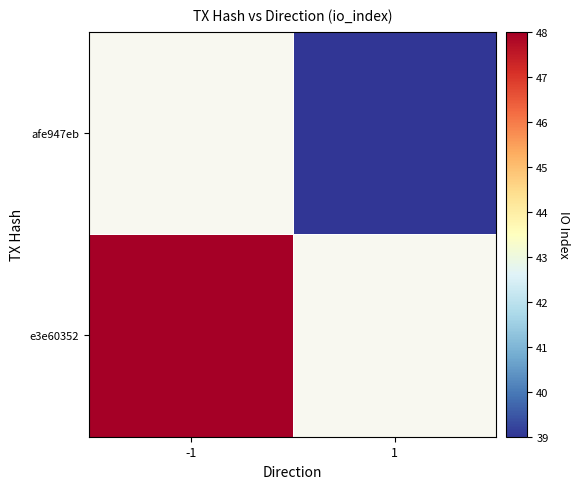

List the series in order of their overall mean, lowest first.

afe947eb, e3e60352